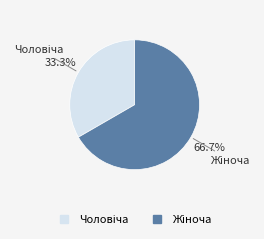

Is there a majority slice in this chart?

Yes